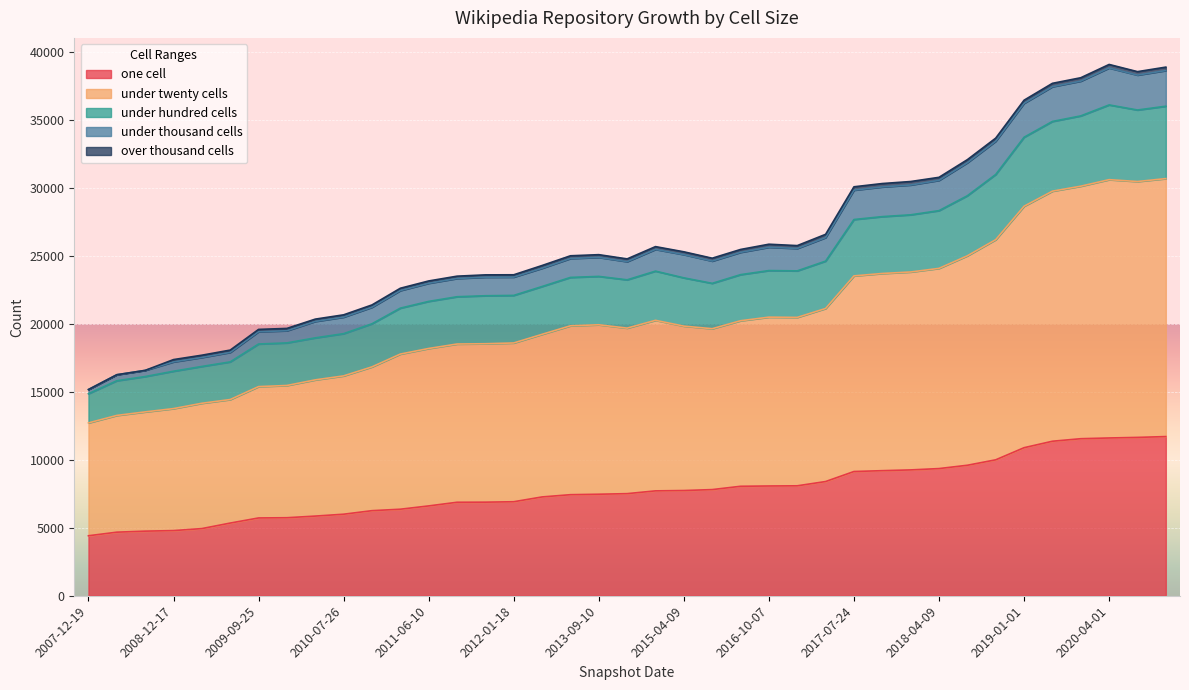

Is the value of one_cell at 2020-04-01 greater than the value of under_twenty_cells at 2010-11-17?

No